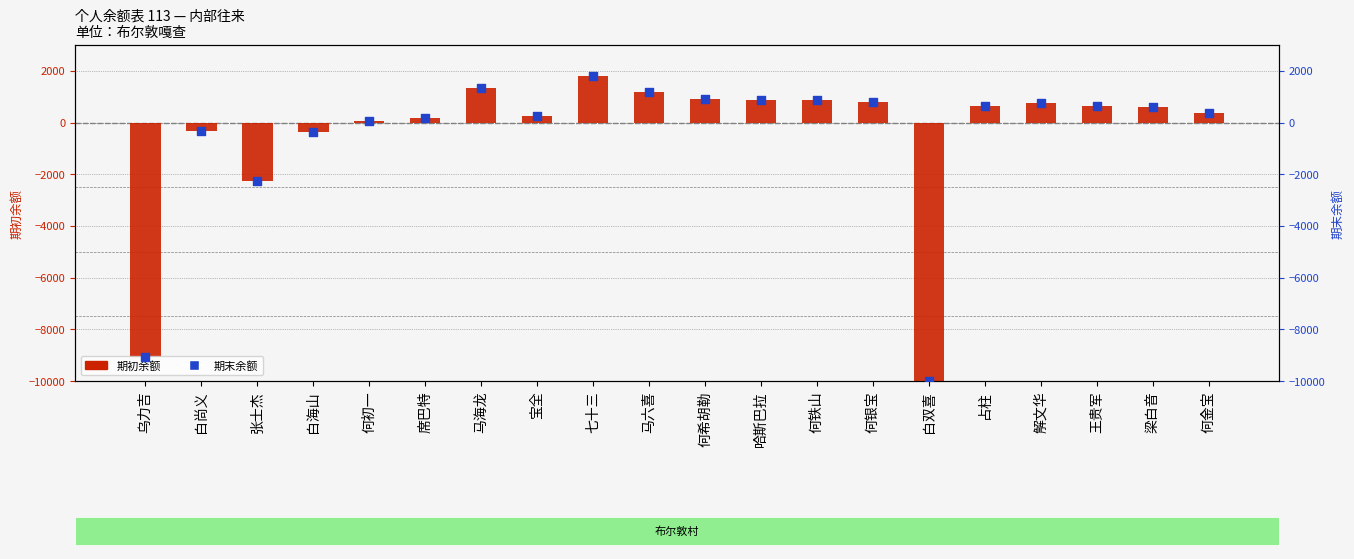

Which series has the largest total across all categories?

期初余额